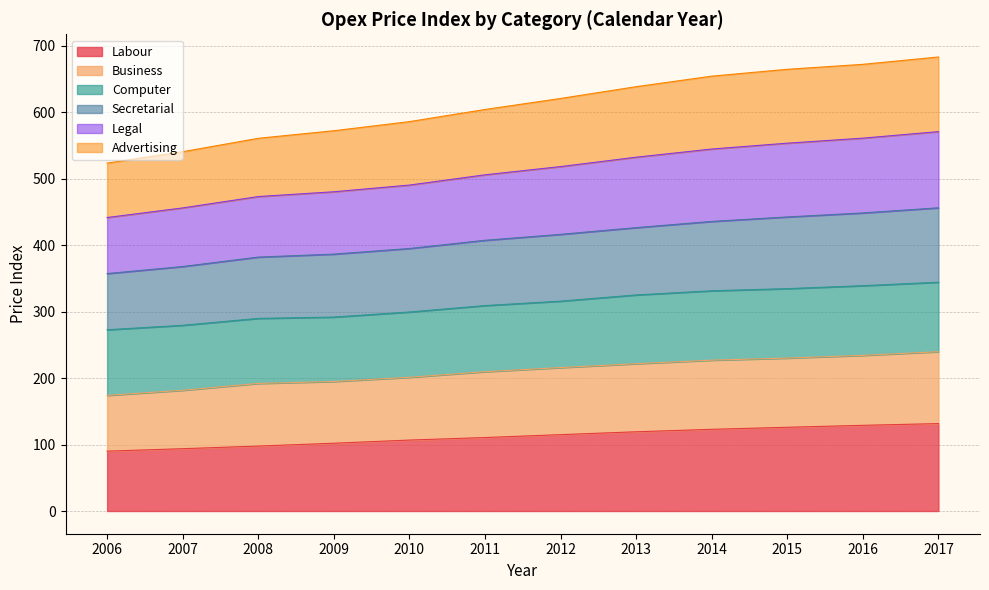

Is it true that Legal equals 570.8 at 2017?

True